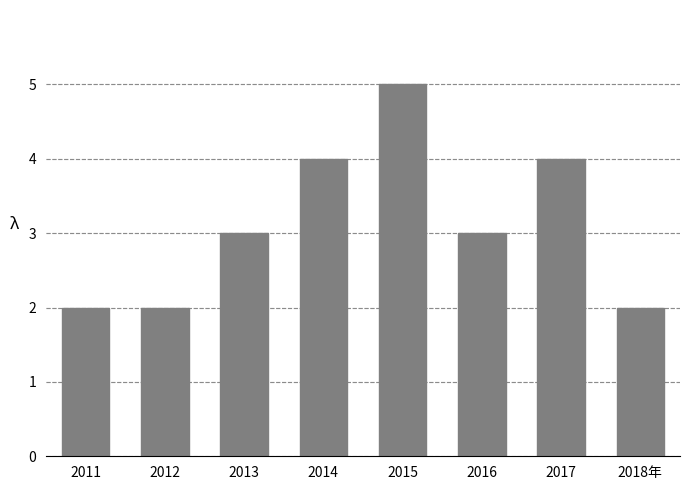

Reading left to right, list all the values displayed in this chart.

2011=2	2012=2	2013=3	2014=4	2015=5	2016=3	2017=4	2018年=2